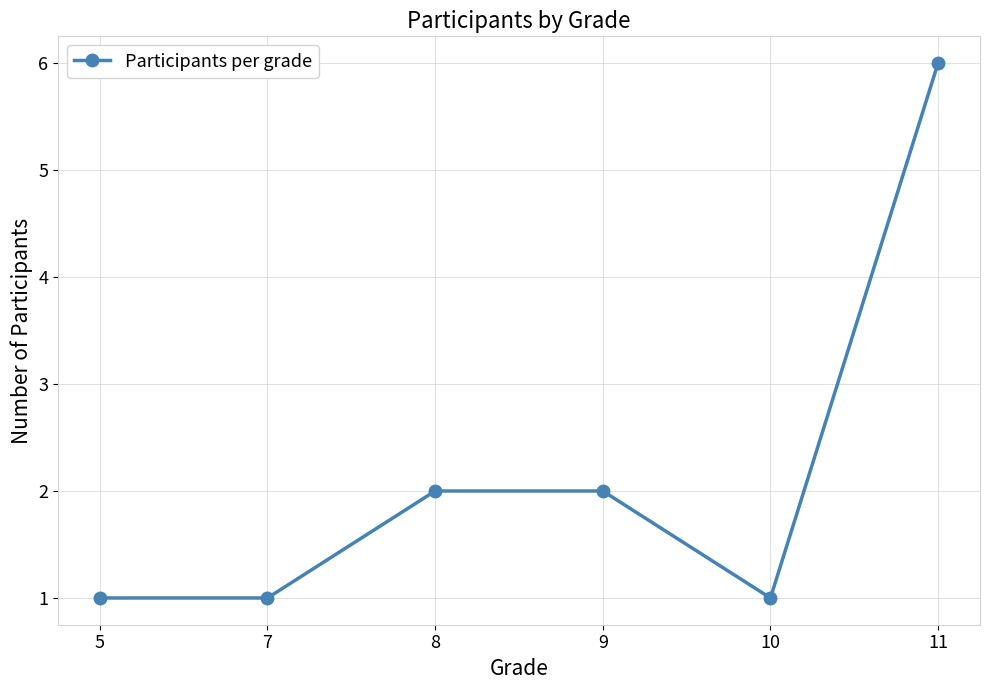

What is the value of the 5th point from the left?

1